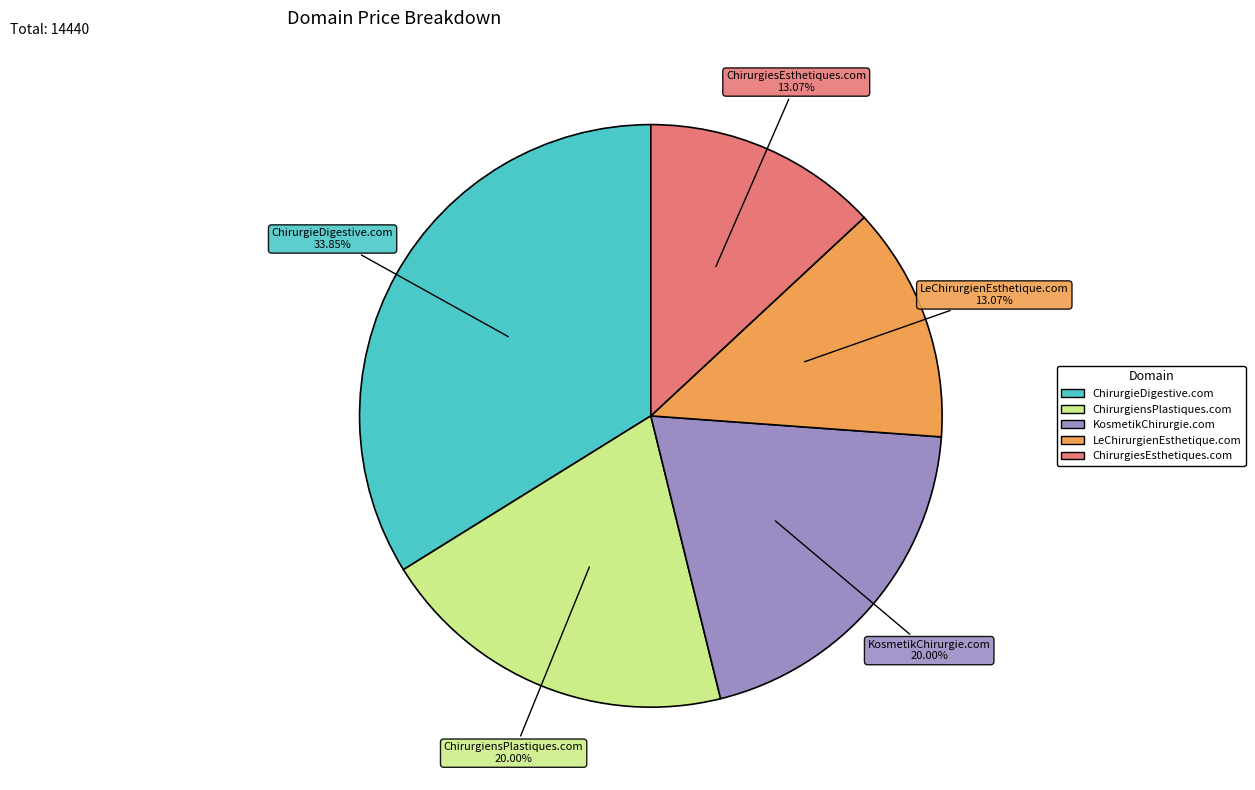

How many slices are in this pie chart?

5